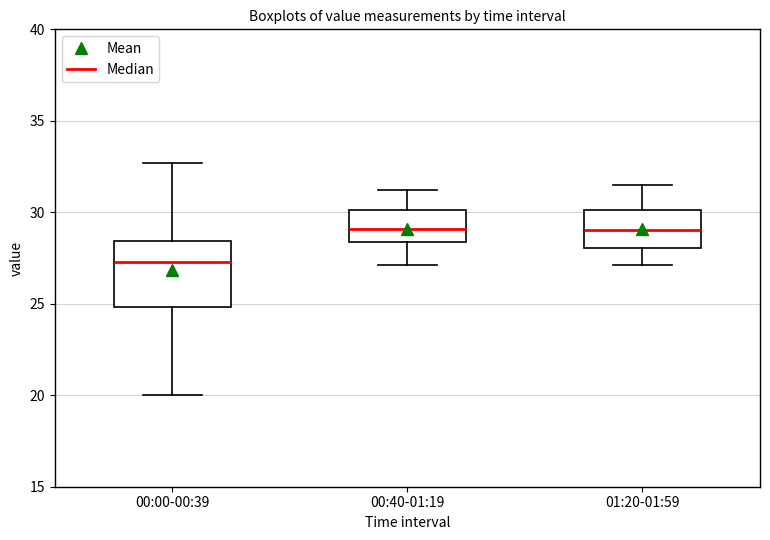

Reading left to right, transcribe this box plot: for each box, give where its median line is, the range the box spans, and where its two whiskers end, as read against the y-axis. The values are not printed on the chart, so give them approximately, as read against the axis.

00:00-00:39: median 27.5, box 25.0 to 28.5, whiskers 20.0 to 32.5
00:40-01:19: median 29.0, box 28.5 to 30.0, whiskers 27.0 to 31.0
01:20-01:59: median 29.0, box 28.0 to 30.0, whiskers 27.0 to 31.5